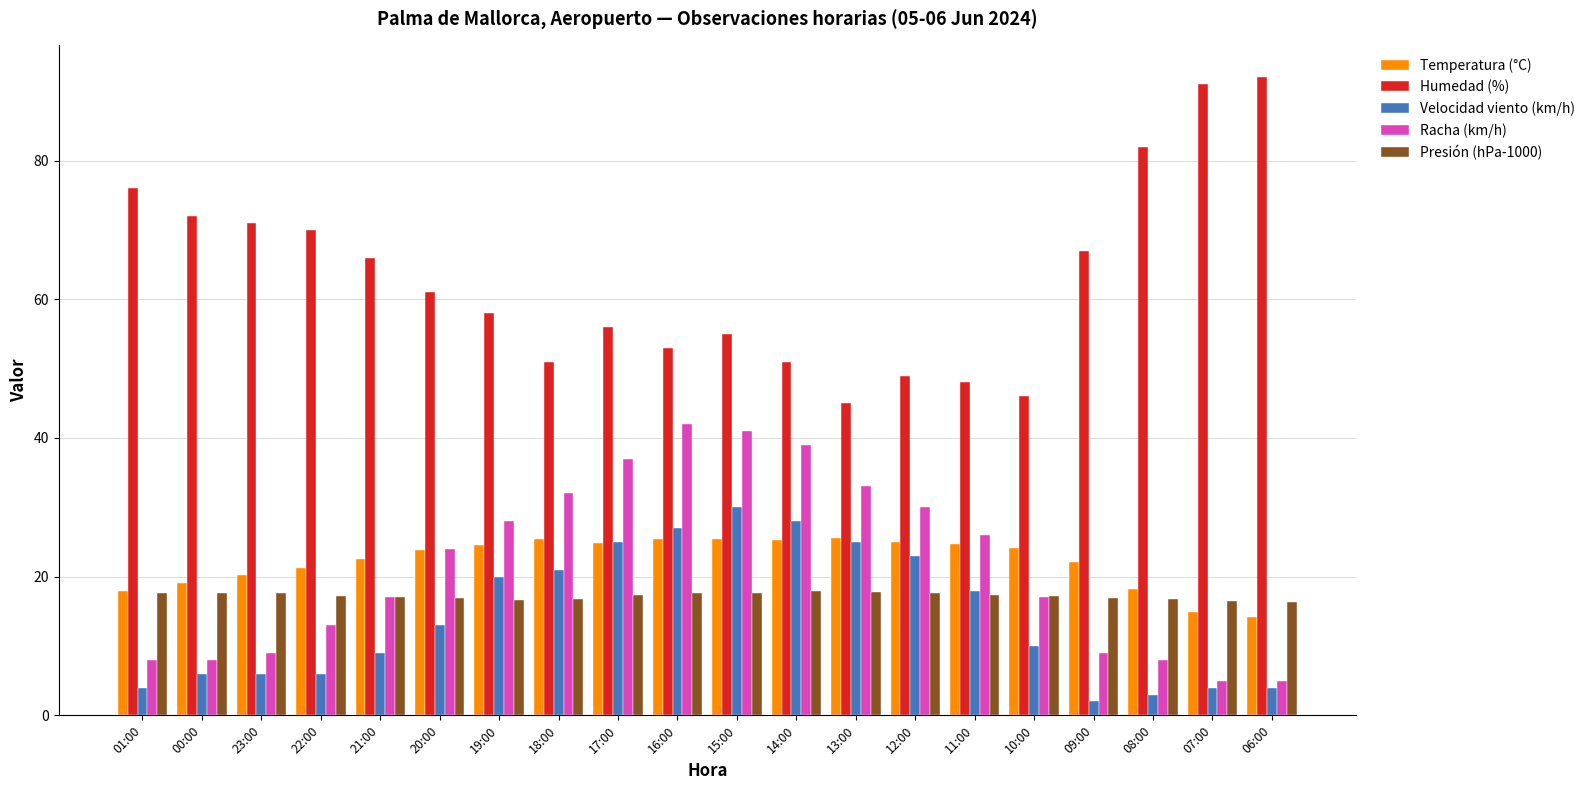

What is the difference between the highest and lowest values at 06:00?

88.0